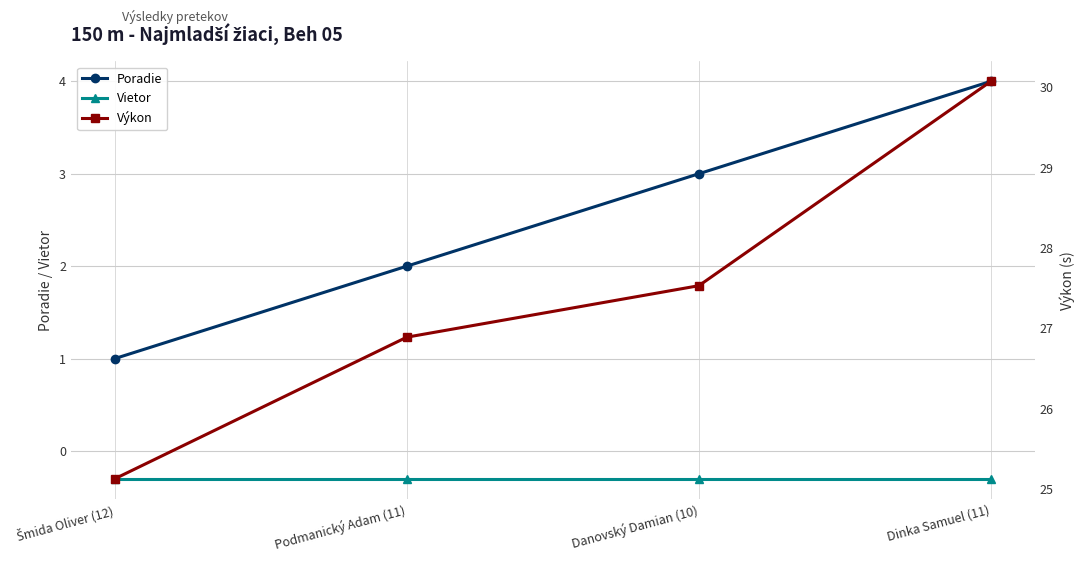

Between Podmanický Adam (11) and Dinka Samuel (11), which series saw the biggest shift?

Výkon